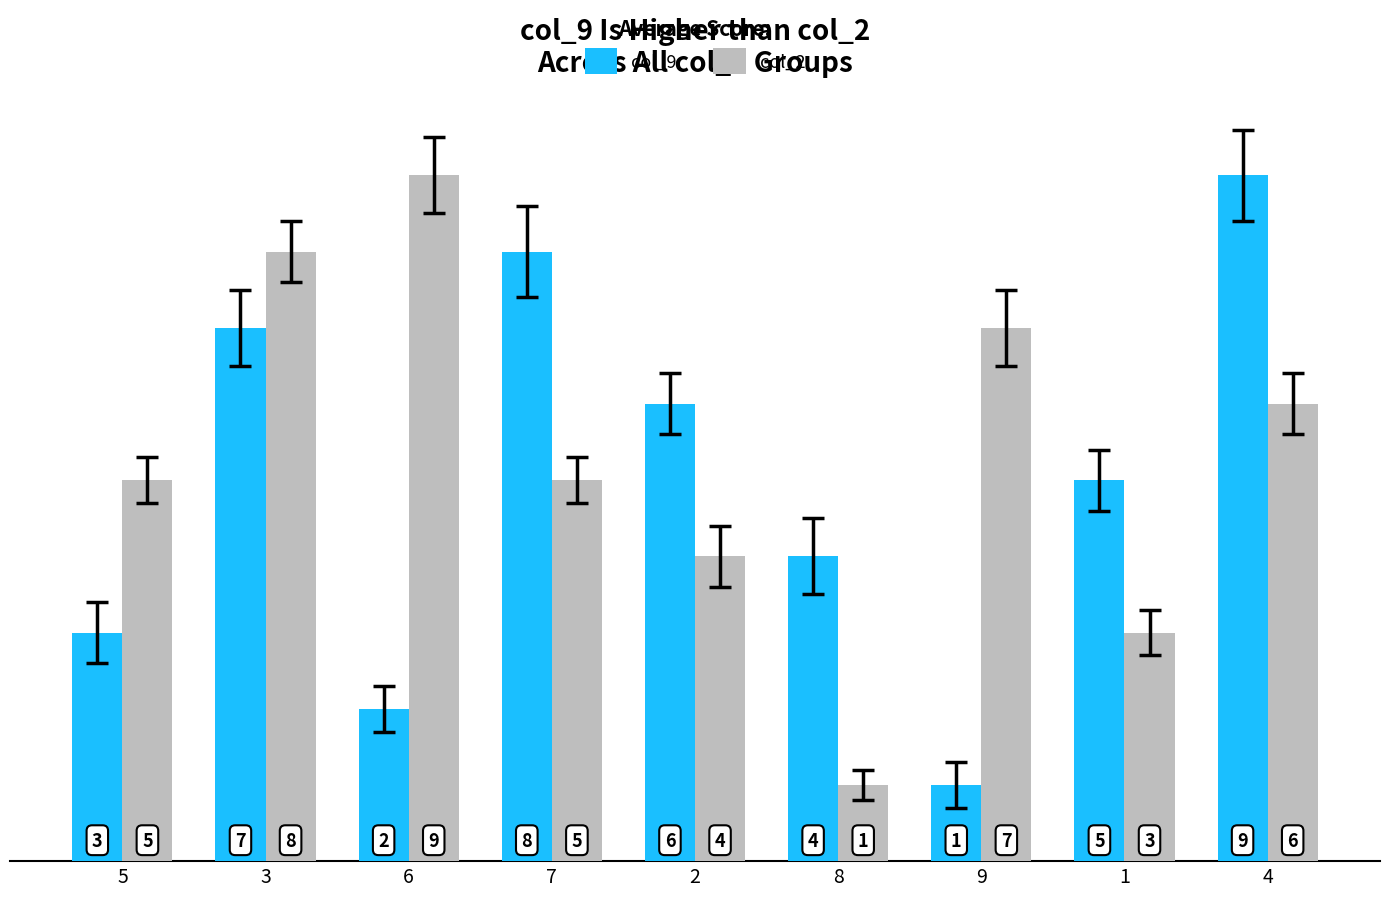

Is the value of col_2 at 3 greater than the value of col_9 at 2?

Yes